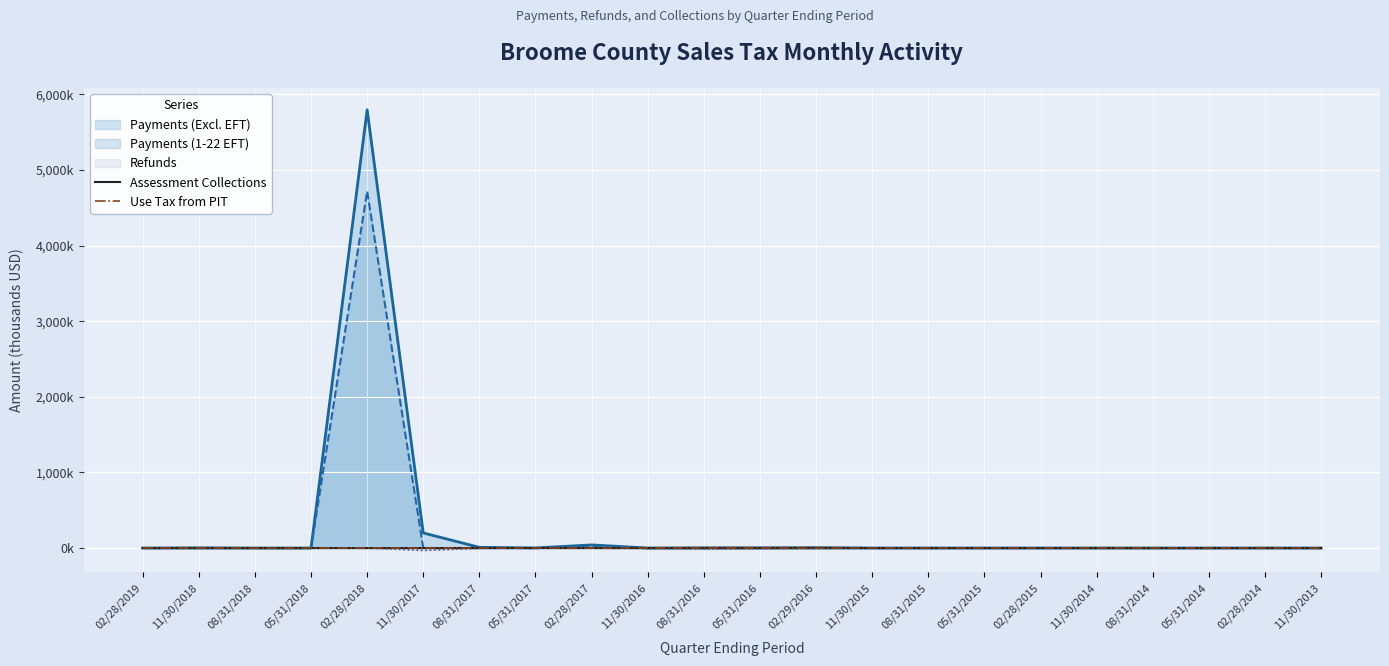

How many interior local valleys does the Assessment Collections series have?

5